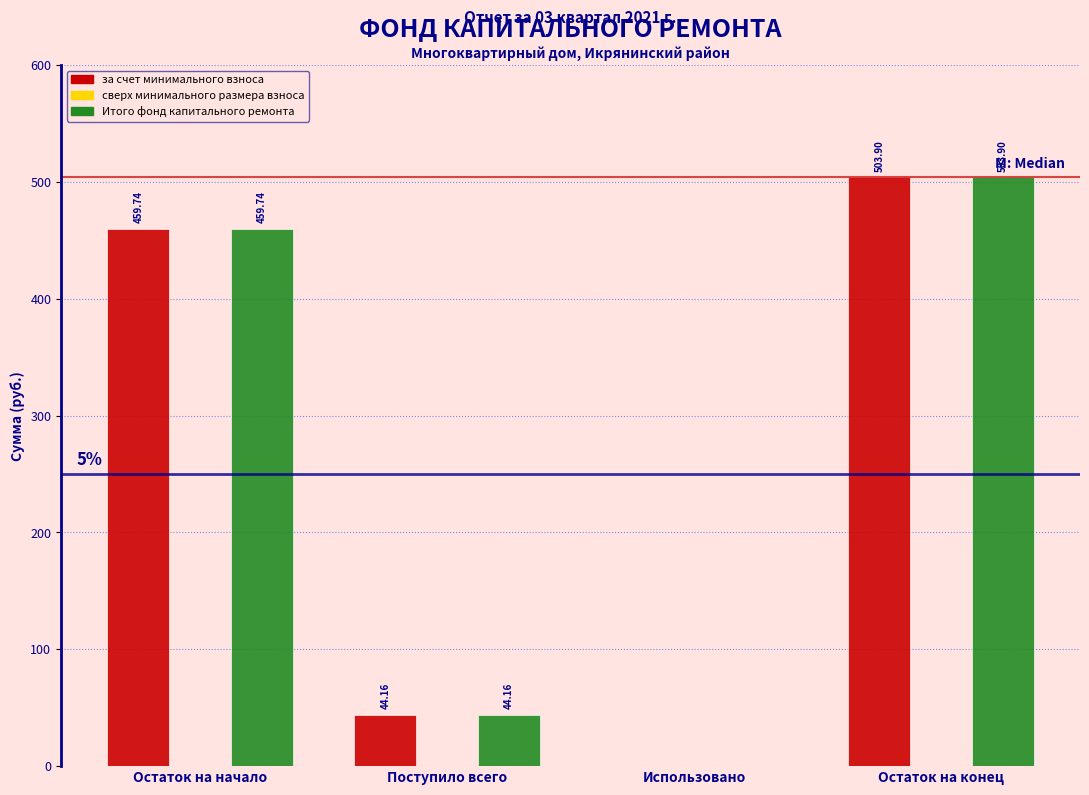

At which category is the sum across all series the highest?

Остаток на конец